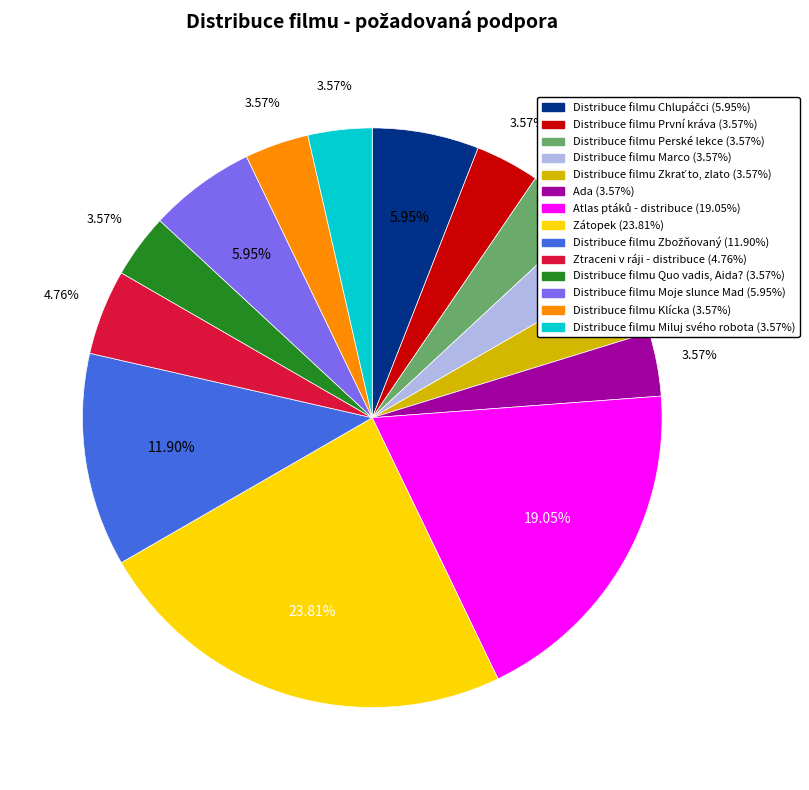

How many segments does this pie chart have?

14